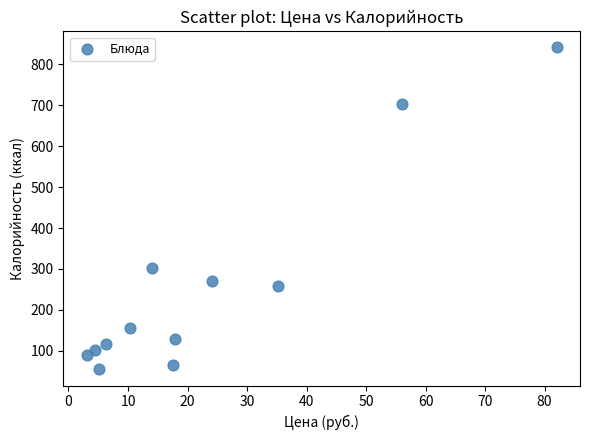

What Y value in the scatter plot is closest to 447?

302.9